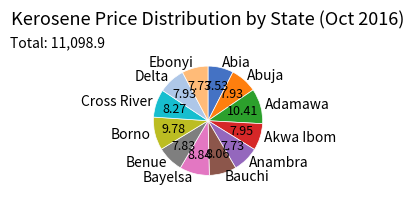

What is the ratio of the value at Adamawa to the value at Delta?

1.3